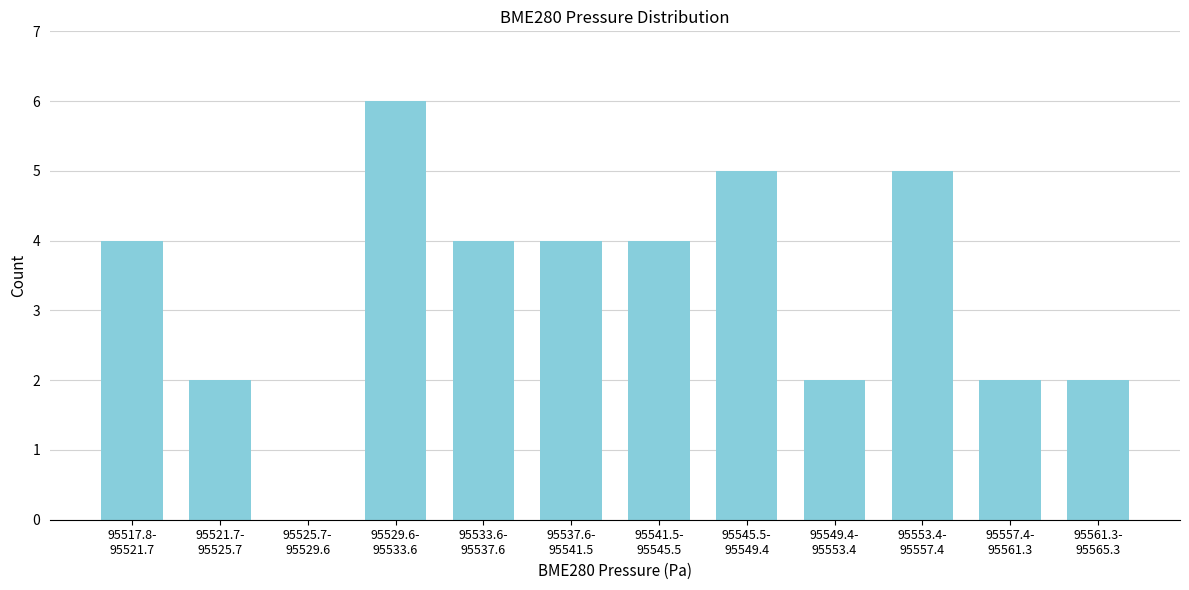

What is the sum of all values?

40